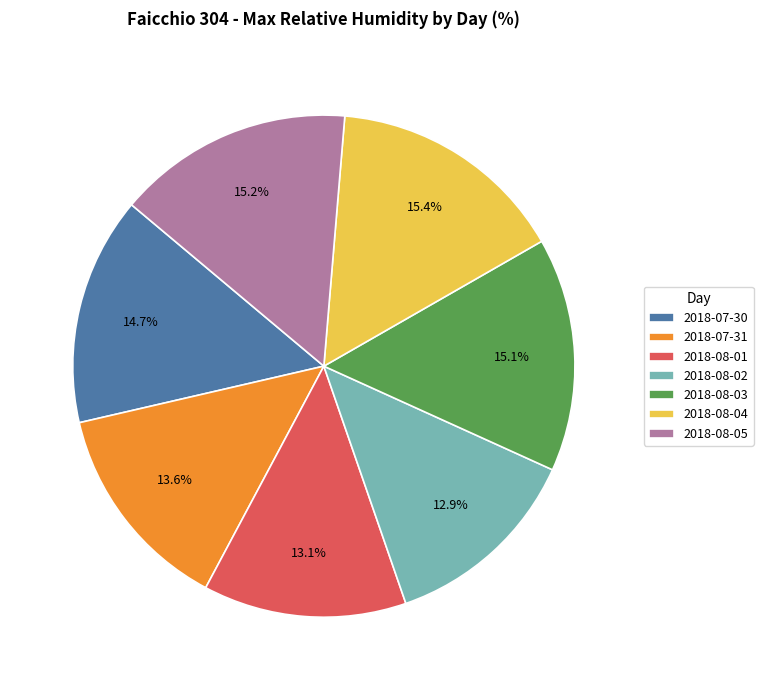

The 2018-08-03 slice represents 6% of the pie. True or false?

False